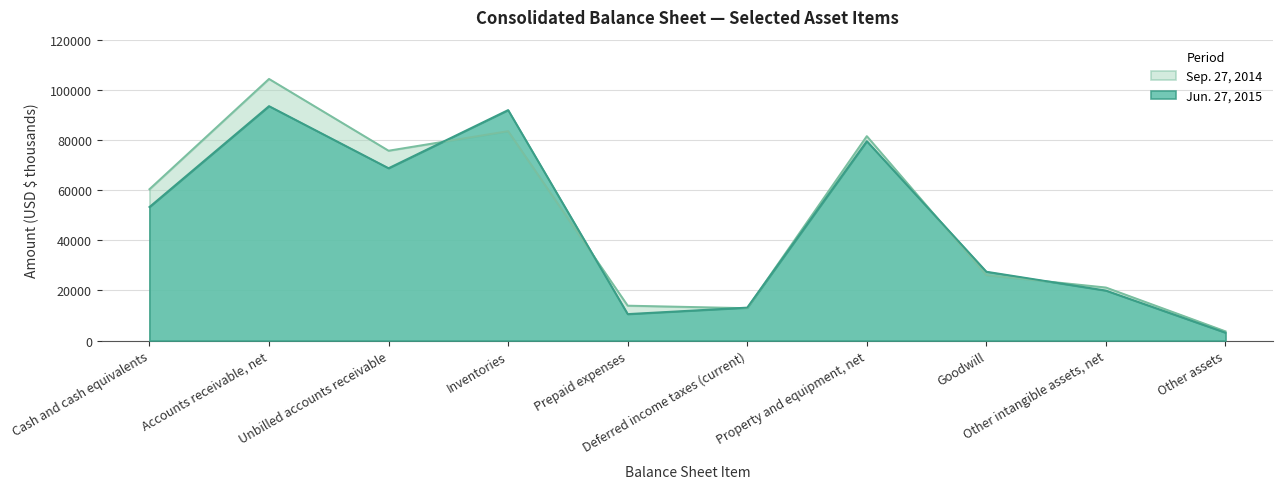

How many distinct data groups are displayed?

2